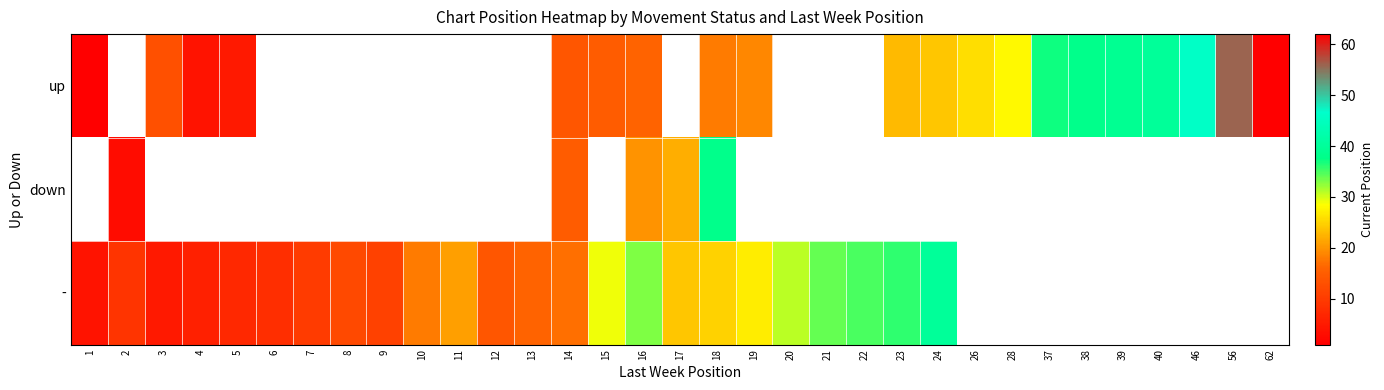

Read the down value at 14.

15.0